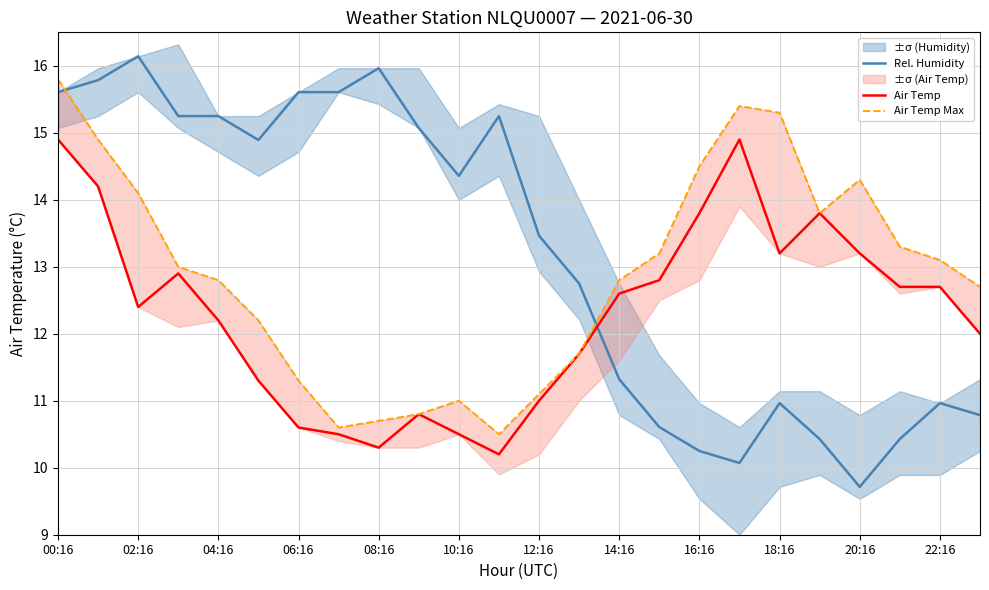

Is it true that Air Temp equals 13.2 at 18:16?

True